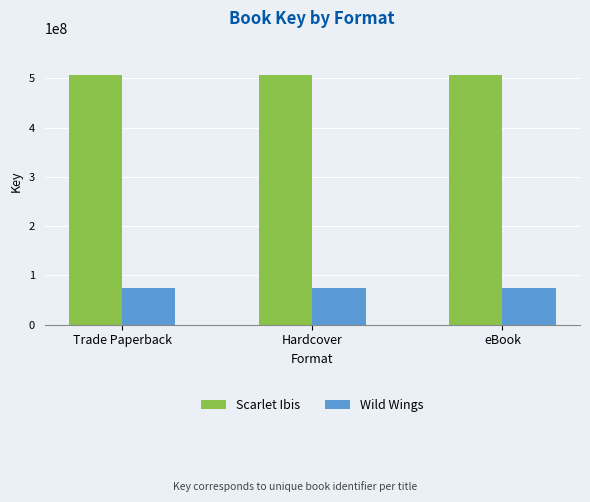

What is the total value across all series at eBook?

581288626